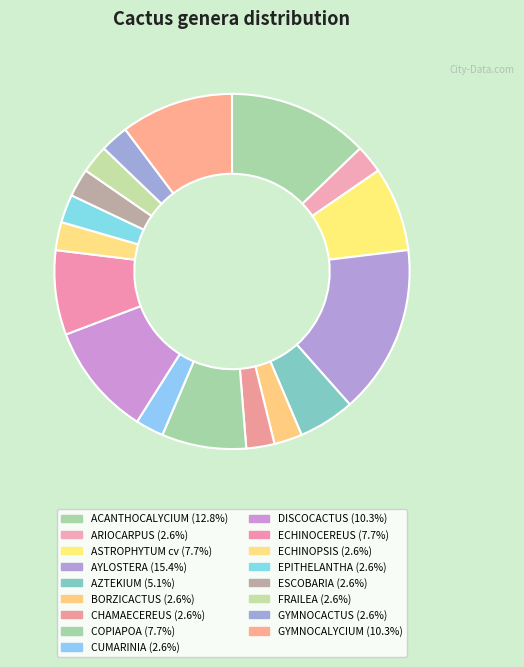

The ASTROPHYTUM cv slice represents 1% of the pie. True or false?

False